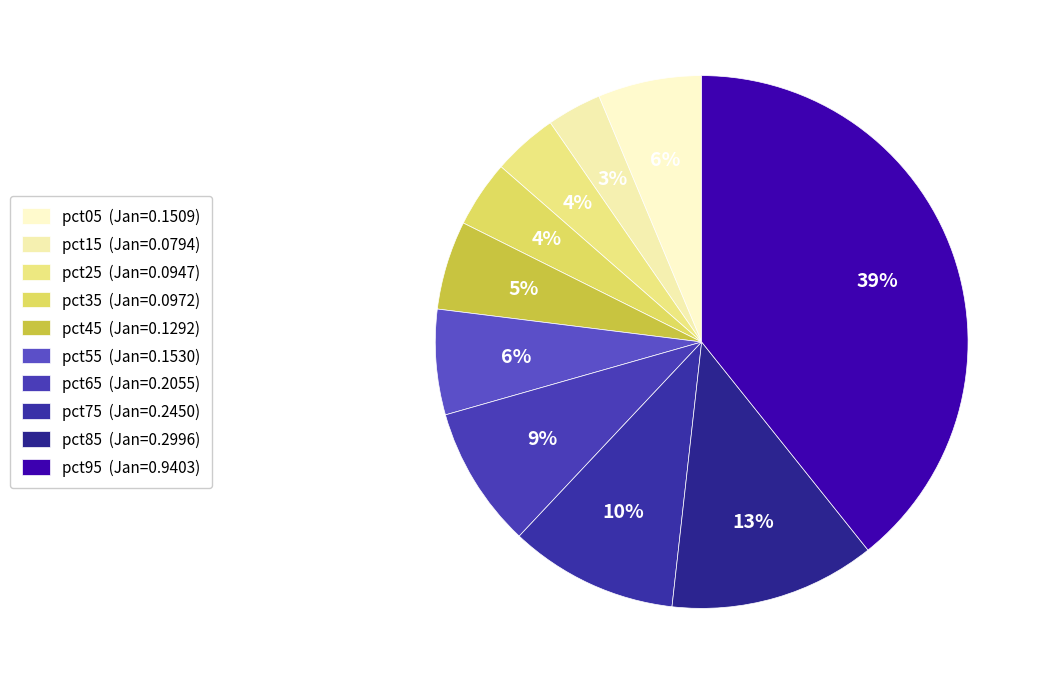

Rank the categories by value from highest to lowest.

pct95, pct85, pct75, pct65, pct55, pct05, pct45, pct35, pct25, pct15